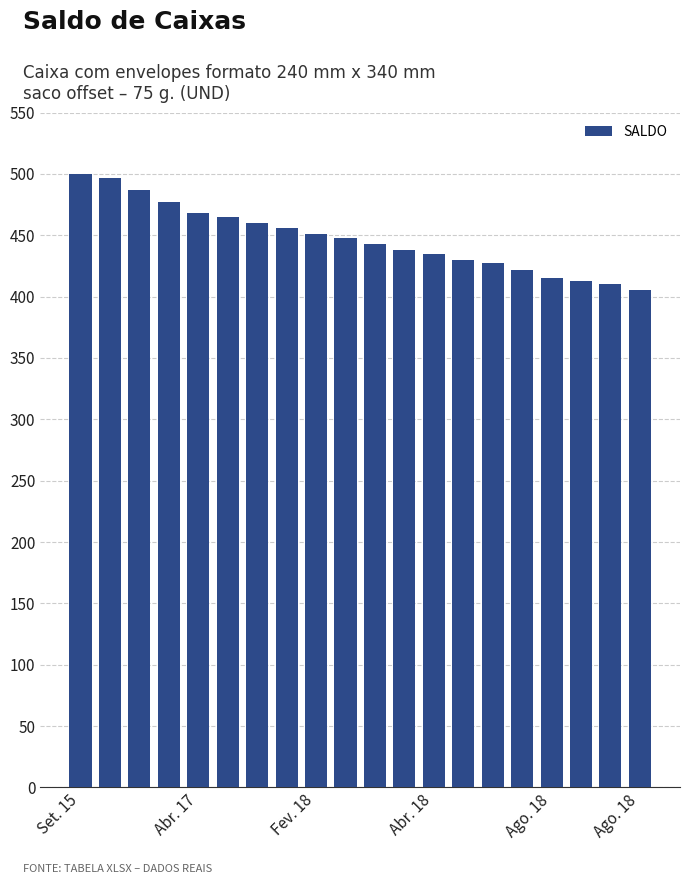

What is the value of the 14th bar from the left?

430